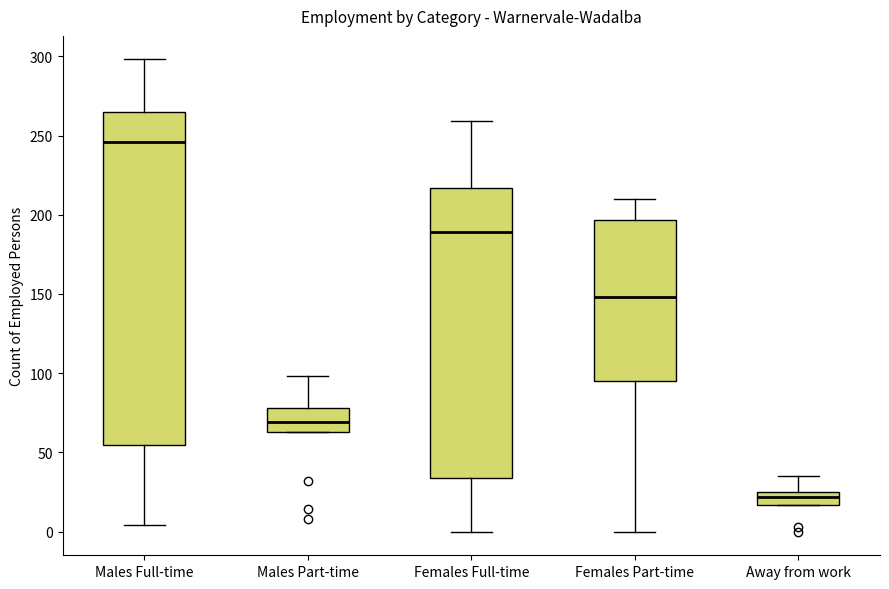

Where is the upper edge of the box for Females Part-time on the y-axis? The values are not printed on the chart, so give them approximately, as read against the axis.

195